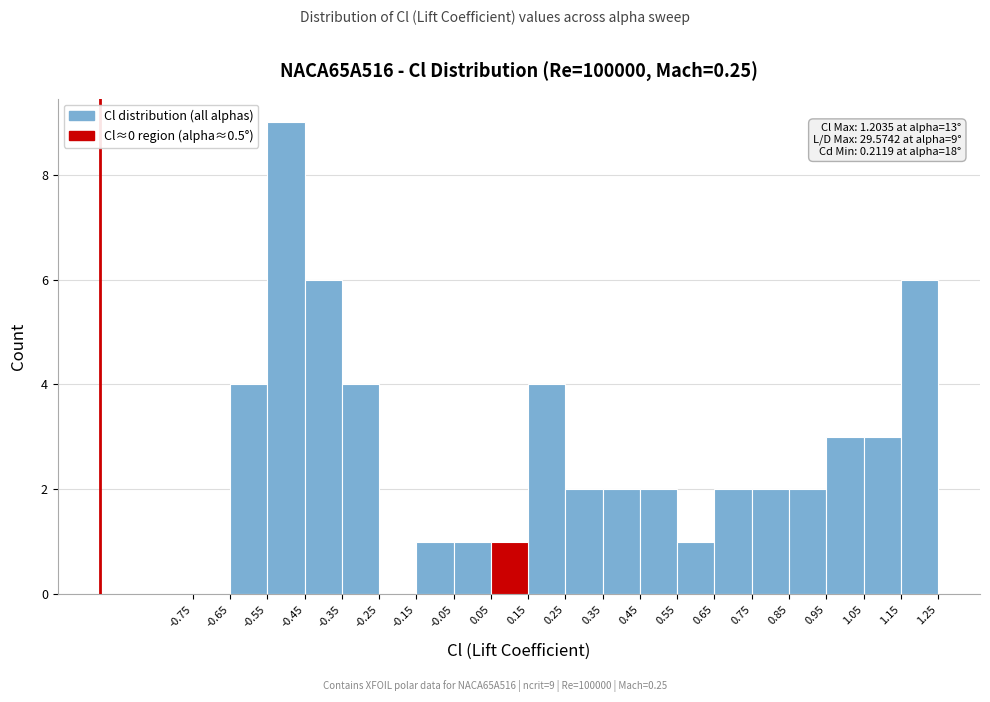

Over which range of the x-axis is the bar tallest?

-0.55 to -0.45